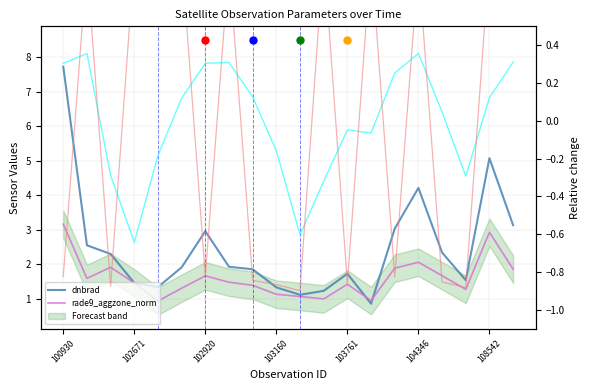

How many interior local valleys does the dnbrad series have?

4